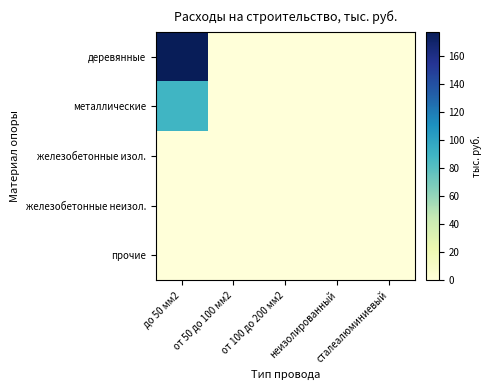

Reading left to right, transcribe all the data shown in this chart.

деревянные: до 50 мм2=177.3	от 50 до 100 мм2=0.0	от 100 до 200 мм2=0.0	неизолированный=0.0	сталеалюминиевый=0.0
металлические: до 50 мм2=89.2	от 50 до 100 мм2=0.0	от 100 до 200 мм2=0.0	неизолированный=0.0	сталеалюминиевый=0.0
железобетонные изол.: до 50 мм2=0.0	от 50 до 100 мм2=0.0	от 100 до 200 мм2=0.0	неизолированный=0.0	сталеалюминиевый=0.0
железобетонные неизол.: до 50 мм2=0.0	от 50 до 100 мм2=0.0	от 100 до 200 мм2=0.0	неизолированный=0.0	сталеалюминиевый=0.0
прочие: до 50 мм2=0.0	от 50 до 100 мм2=0.0	от 100 до 200 мм2=0.0	неизолированный=0.0	сталеалюминиевый=0.0